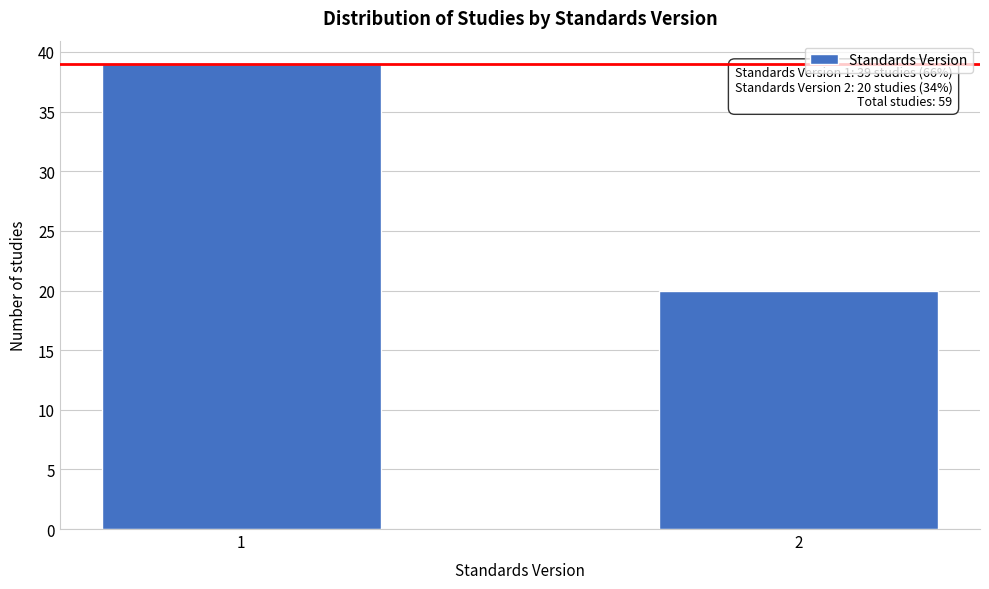

Reading left to right, list all the values displayed in this chart.

39	20